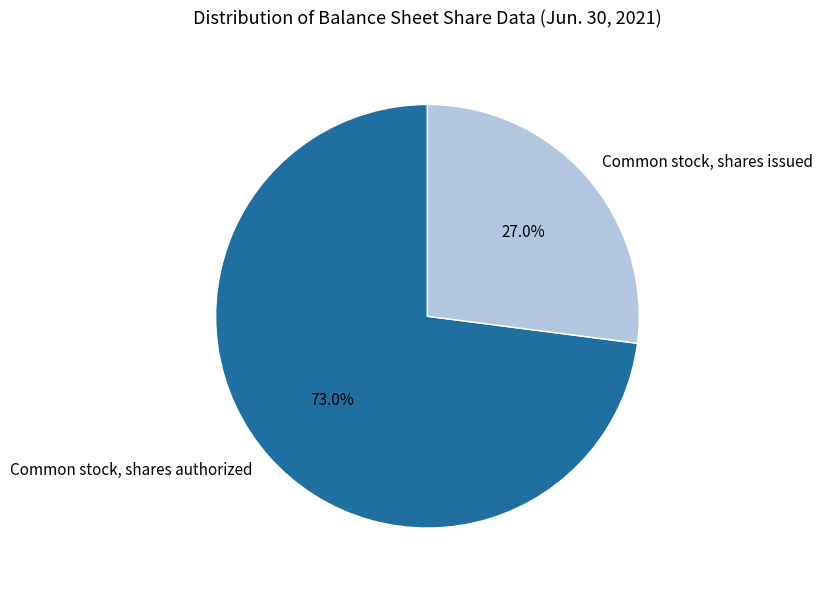

The Common stock, shares authorized slice represents 73% of the pie. True or false?

True